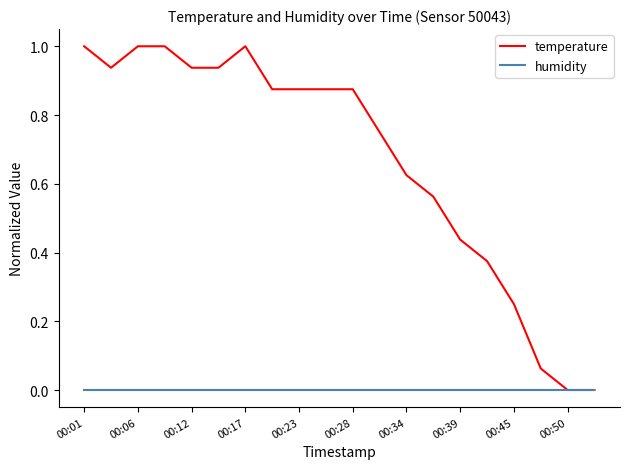

What is the maximum value shown in the chart?

1.0